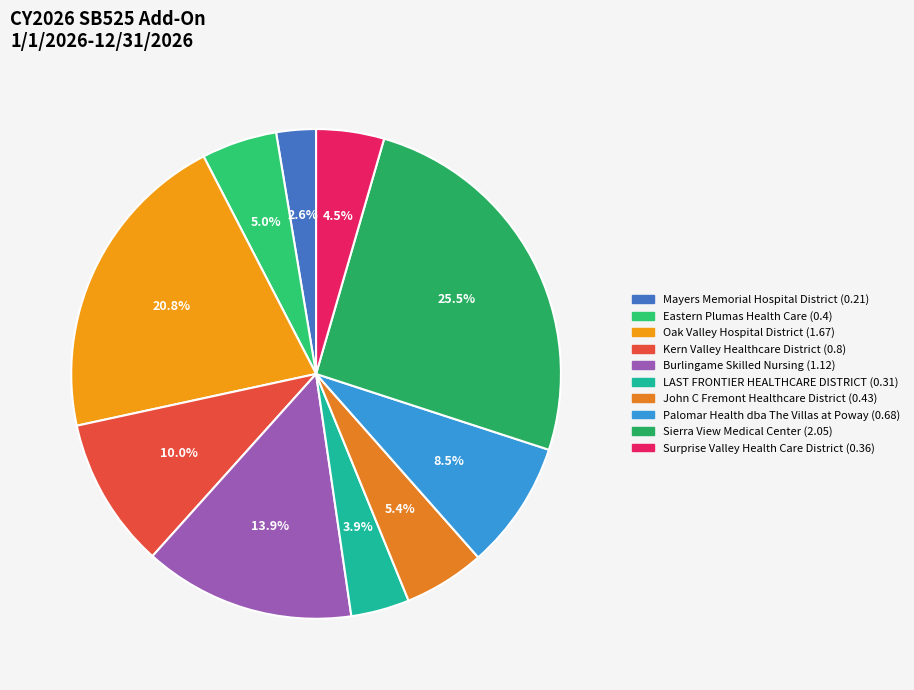

What is the smallest slice in the pie chart?

Mayers Memorial Hospital District